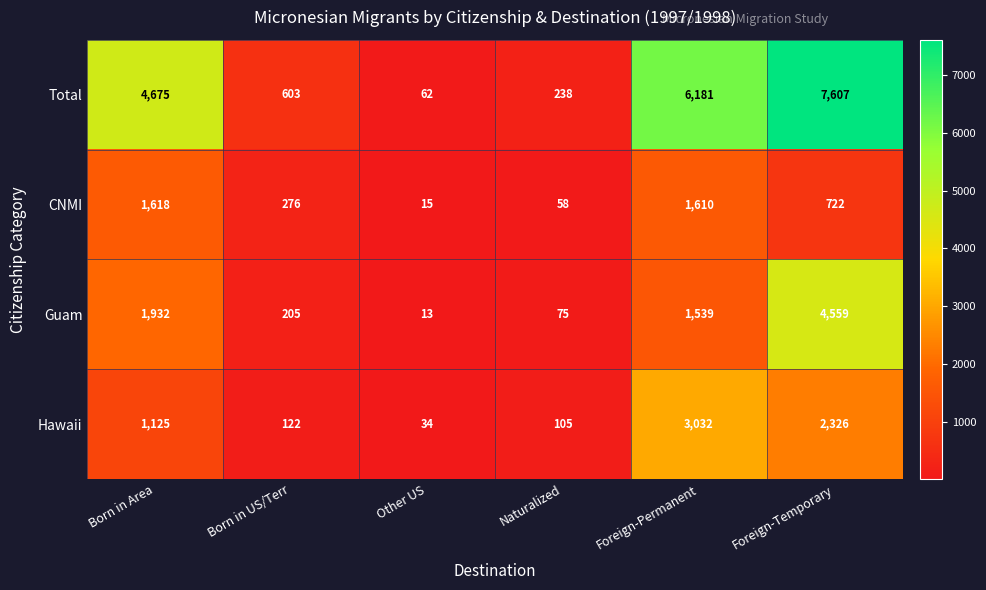

What is the difference between the maximum and second lowest values in the Total series?

7369